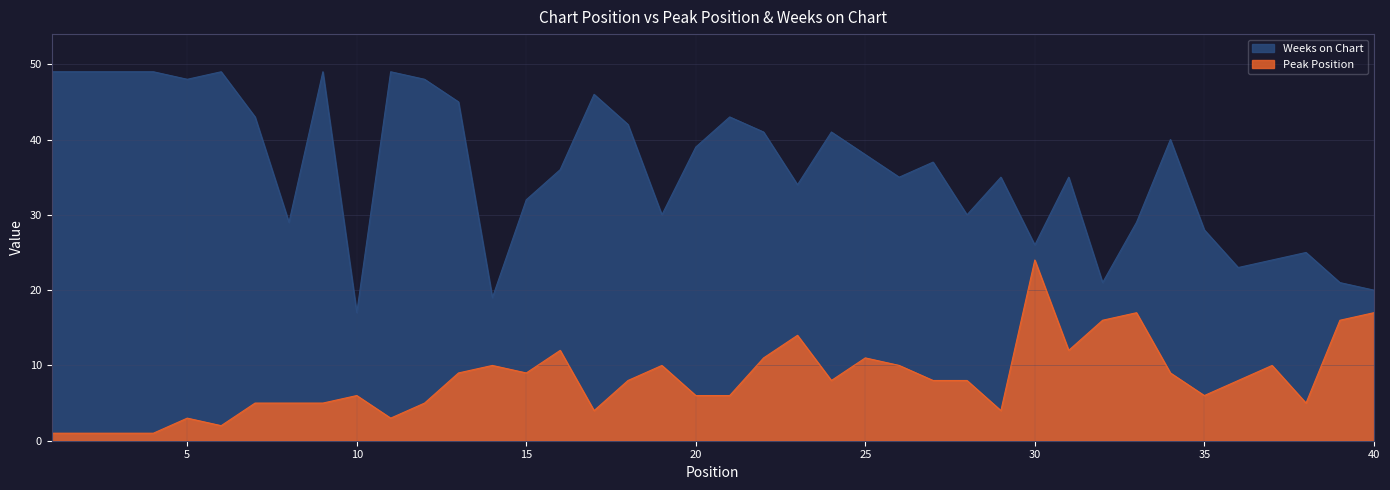

How many values in the Peak Position series are below 8?

18